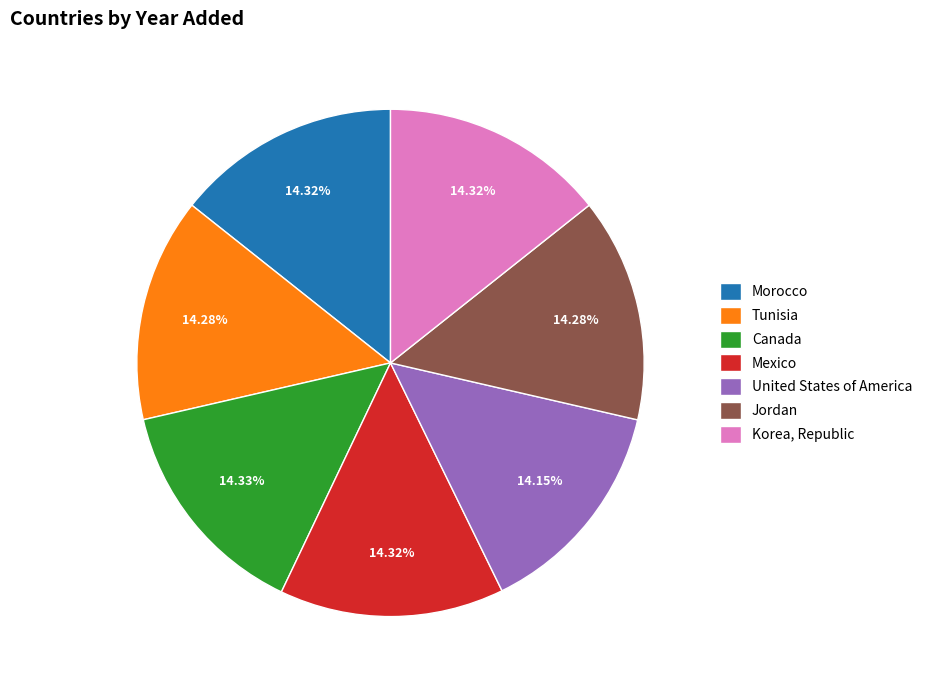

Combined, what portion of the pie is Jordan and Korea, Republic?

28.6%